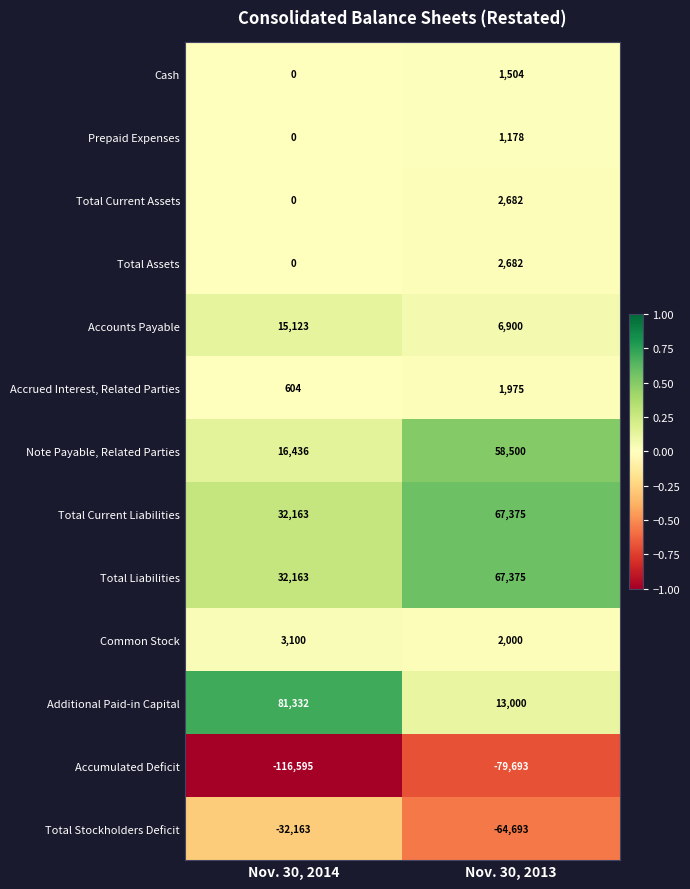

Rank the categories by Additional Paid-in Capital value from highest to lowest.

Nov. 30, 2014, Nov. 30, 2013